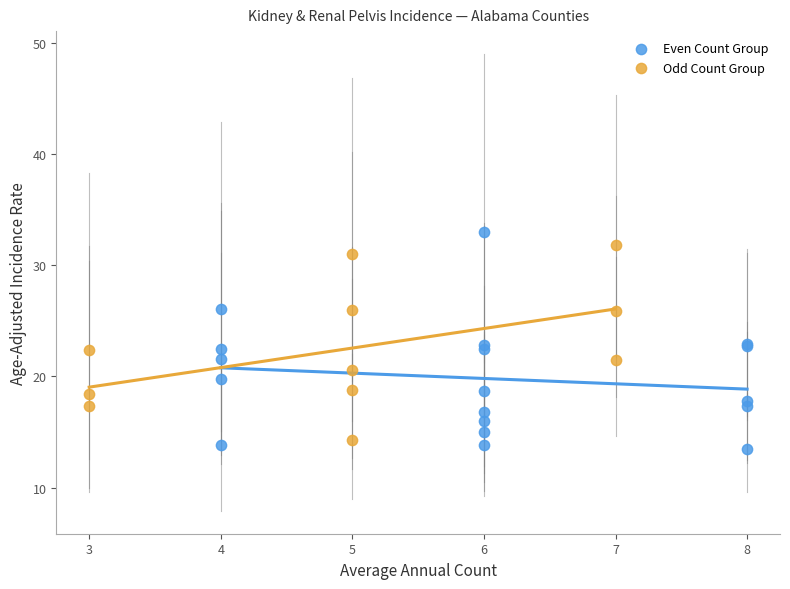

Which series has the largest Y range (max minus min)?

Even Count Group